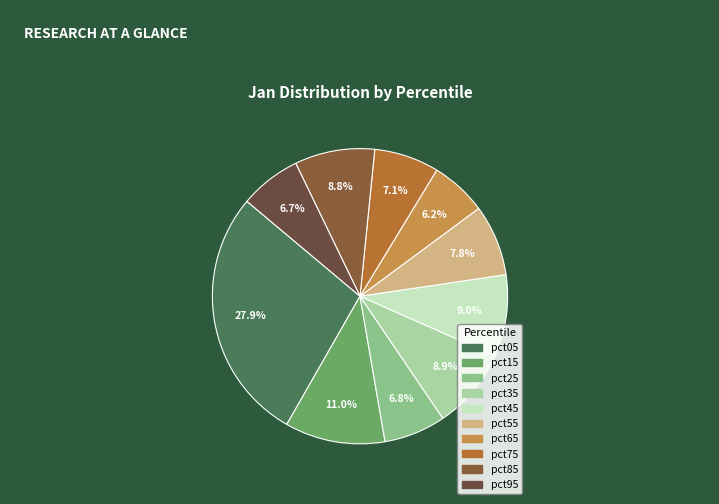

Is there a majority slice in this chart?

No